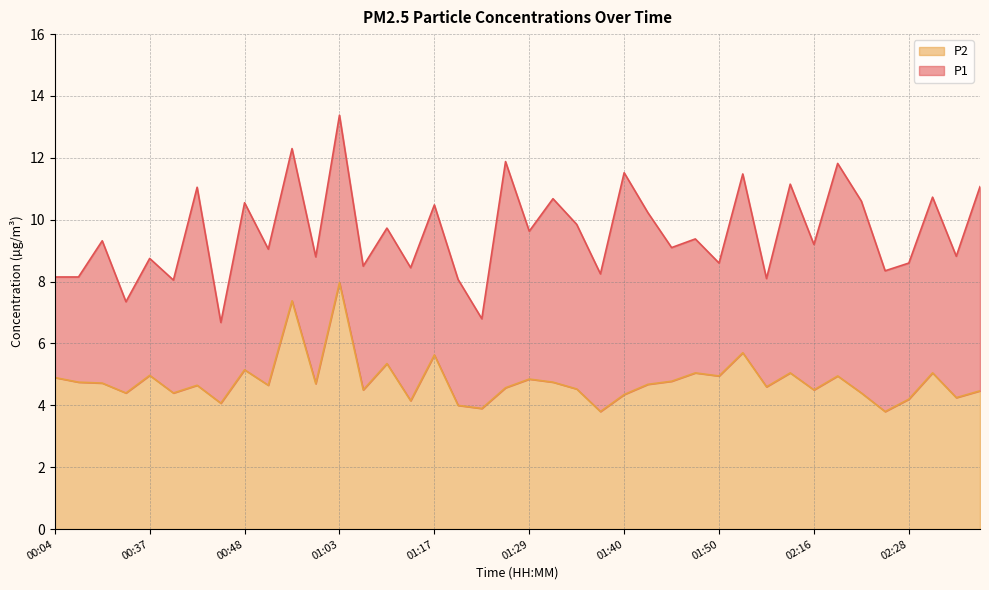

What is the label of the 10th point from the right?

02:10